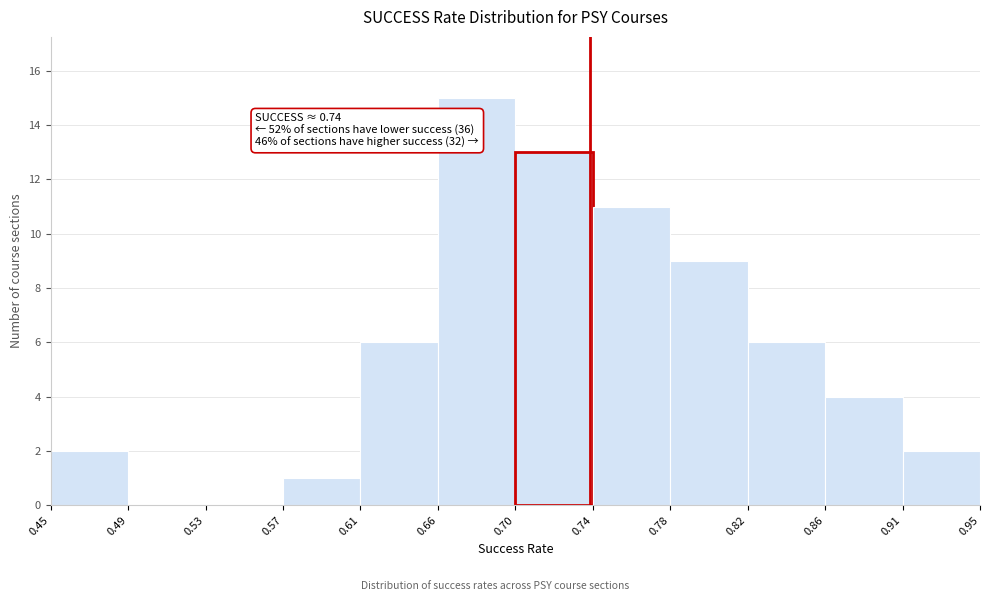

Which range on the x-axis has the tallest bar?

0.66 to 0.70